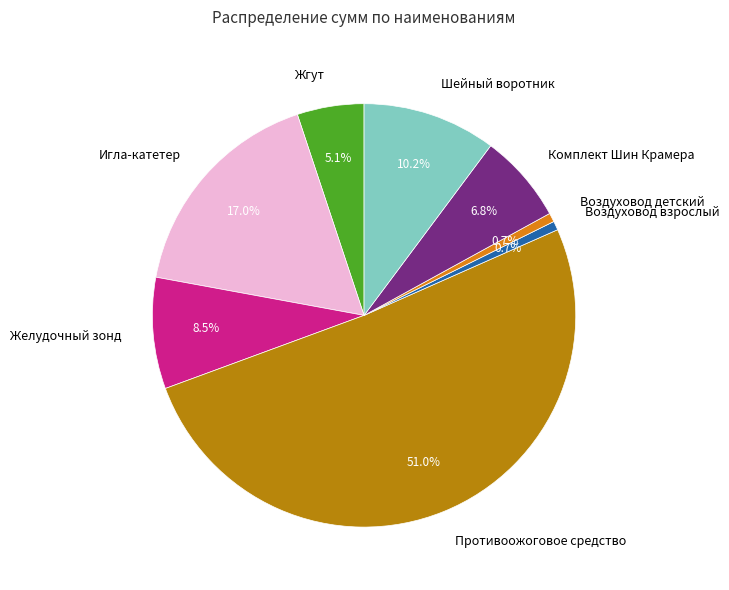

True or false: Шейный воротник accounts for 18% of the total.

False